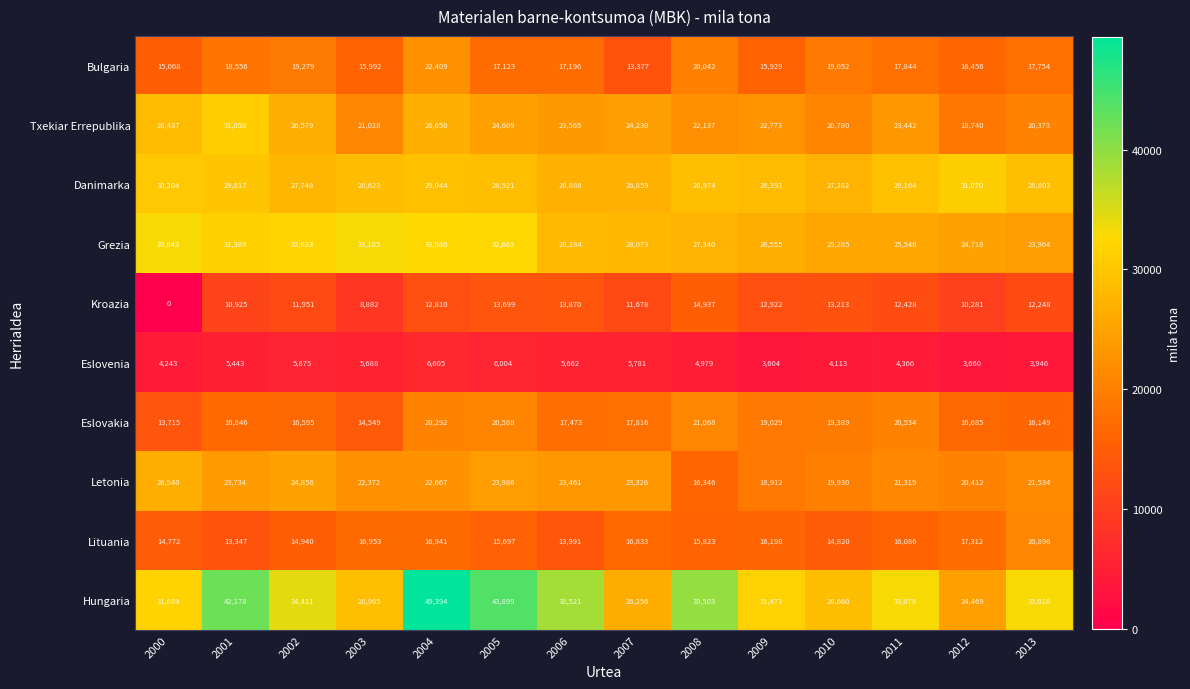

Is it true that Eslovenia equals 2539 at 2012?

False